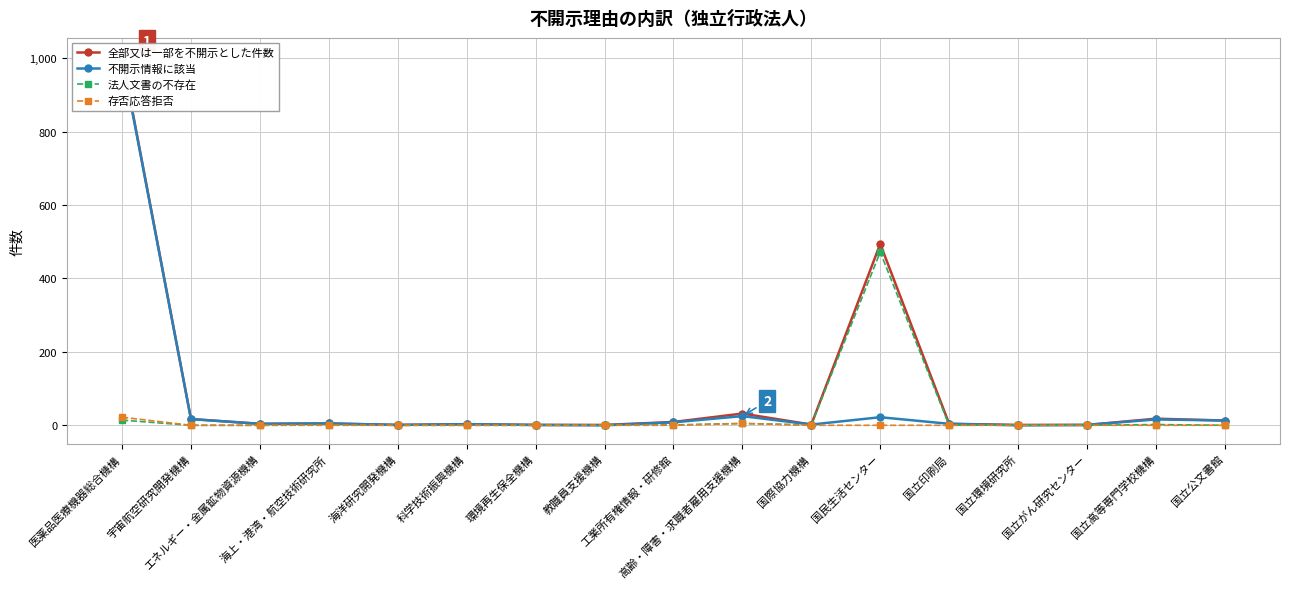

True or false: 全部又は一部を不開示とした件数 and 法人文書の不存在 cross at least once.

False